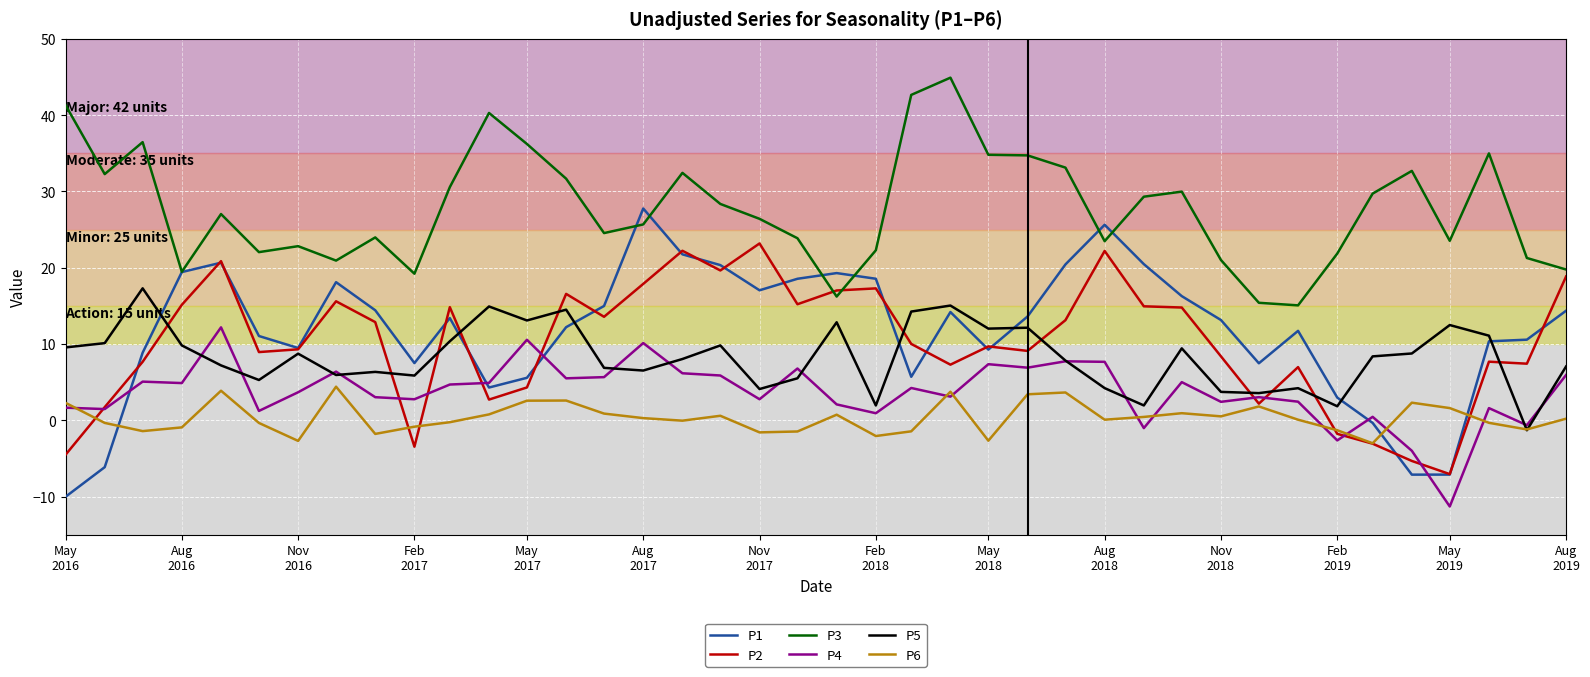

Rank the series by their maximum value, from lowest to highest.

P6, P4, P5, P2, P1, P3